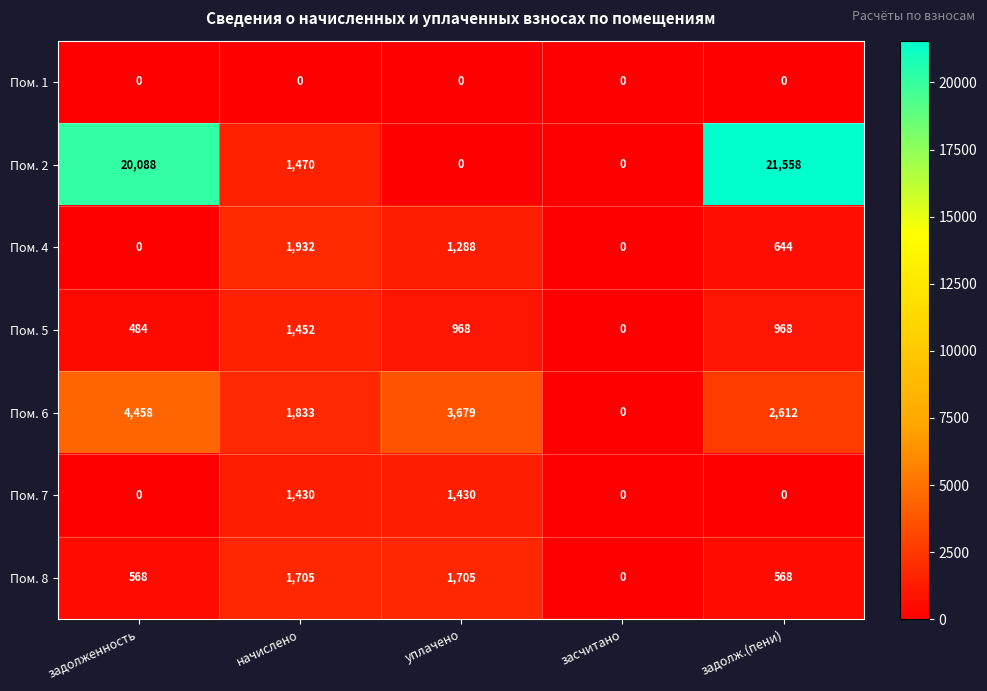

Between задолженность and начислено, which series saw the biggest shift?

Пом. 2